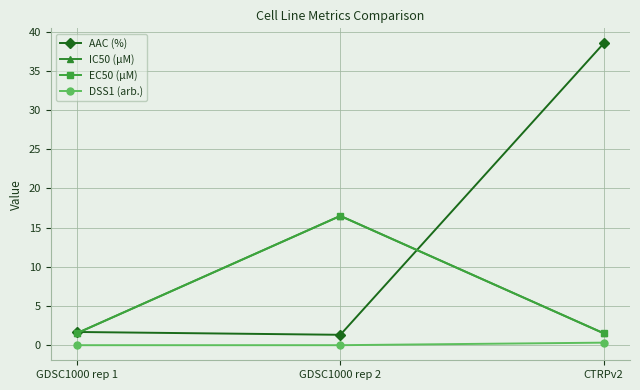

At which category does the chart reach its peak across all series?

CTRPv2